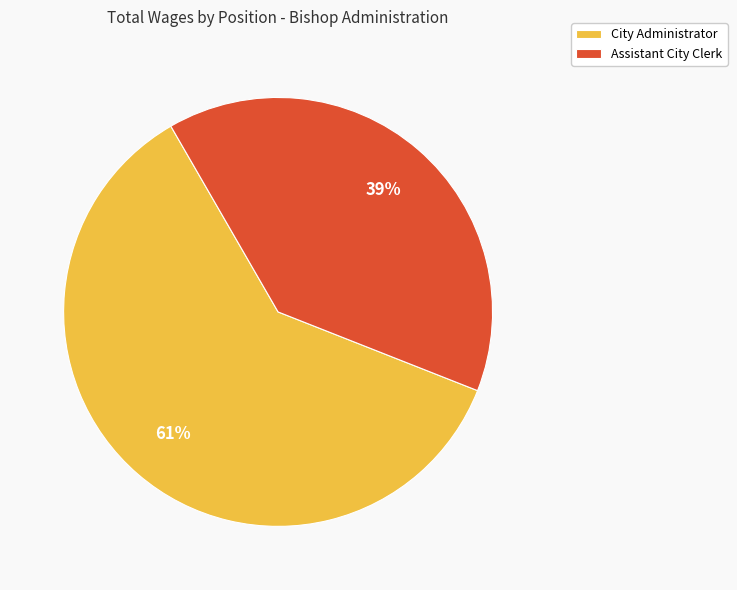

Between Assistant City Clerk and City Administrator, which is larger?

City Administrator